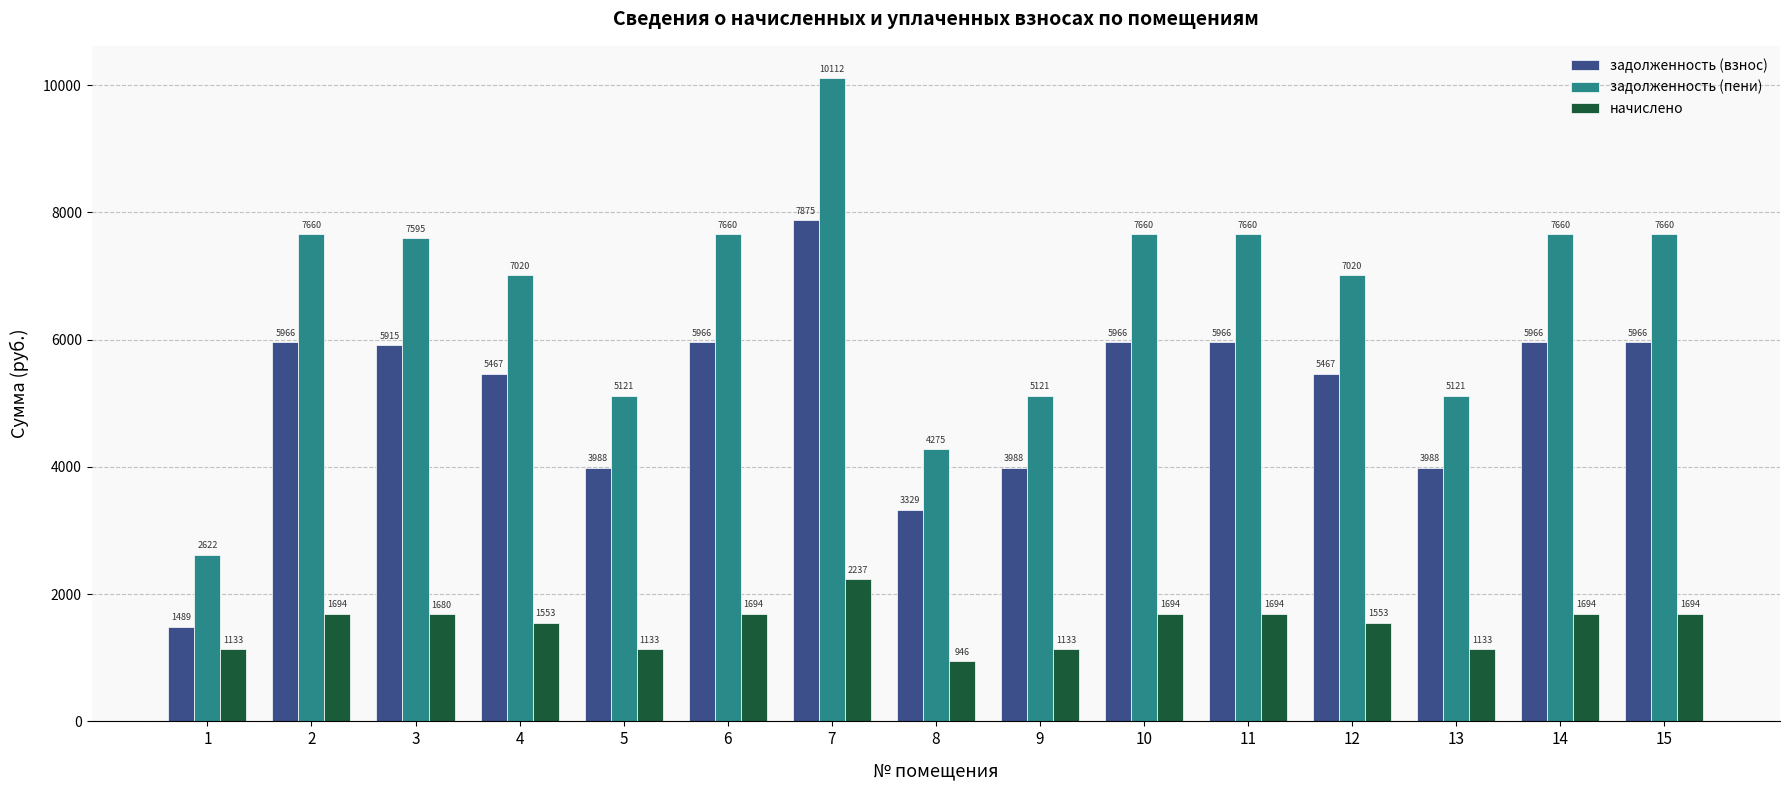

What is the value of the начислено bar at the 9th from the left?

1132.8